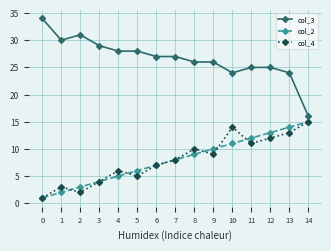

Between 6 and 8, which series saw the biggest shift?

col_4